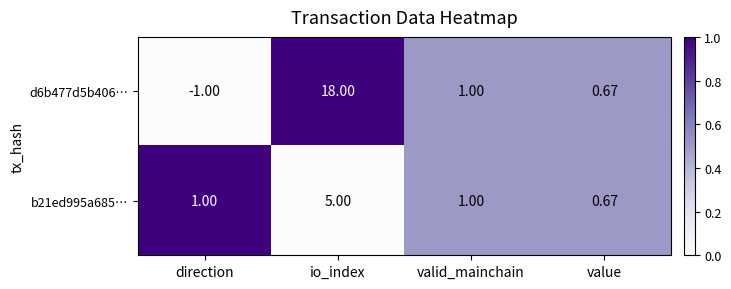

How many data points does each series have?

4